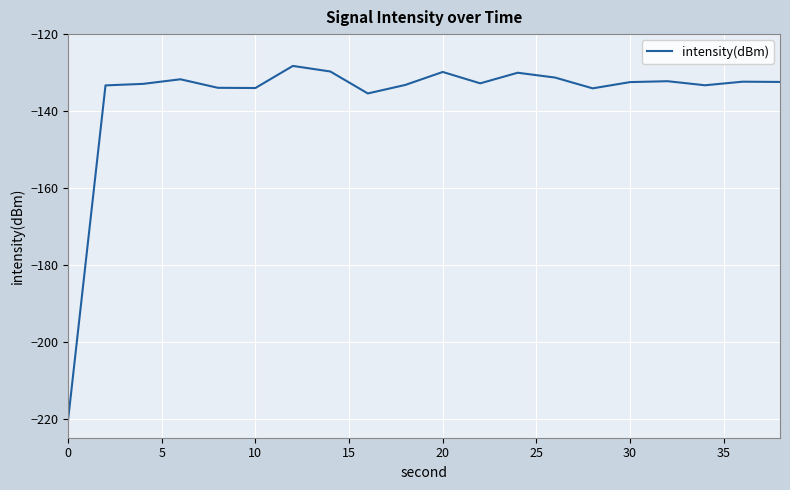

How many lines are shown in the chart?

1